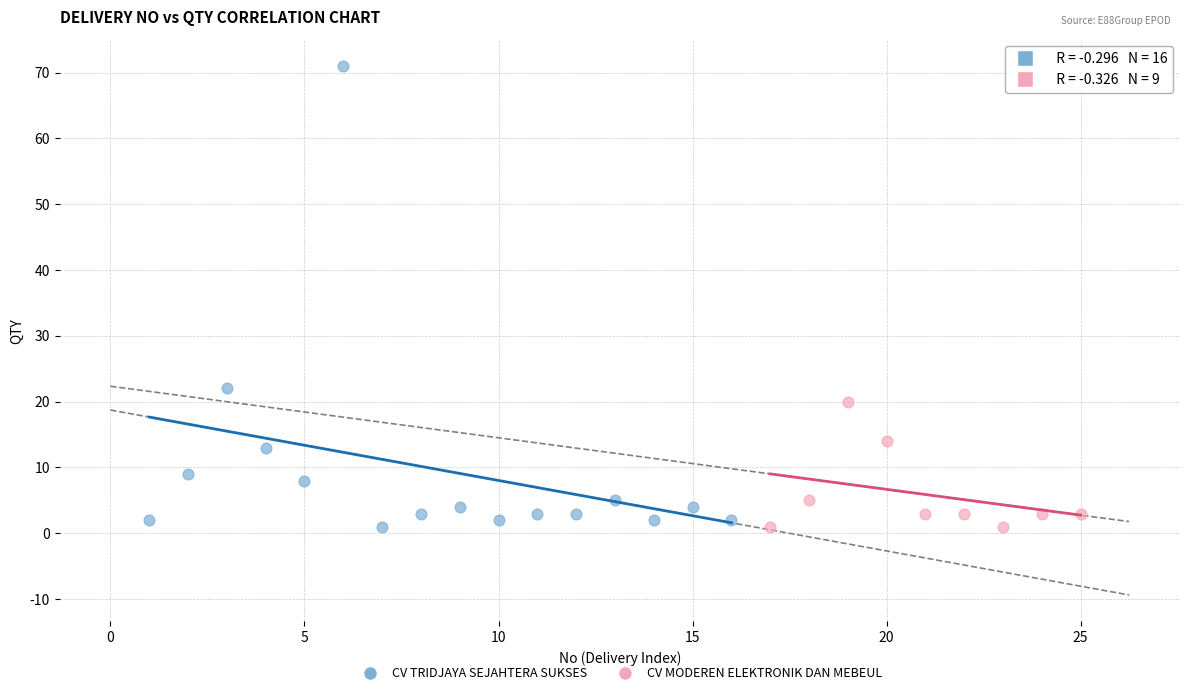

What are all the series names shown in the legend?

CV TRIDJAYA SEJAHTERA SUKSES, CV MODEREN ELEKTRONIK DAN MEBEUL